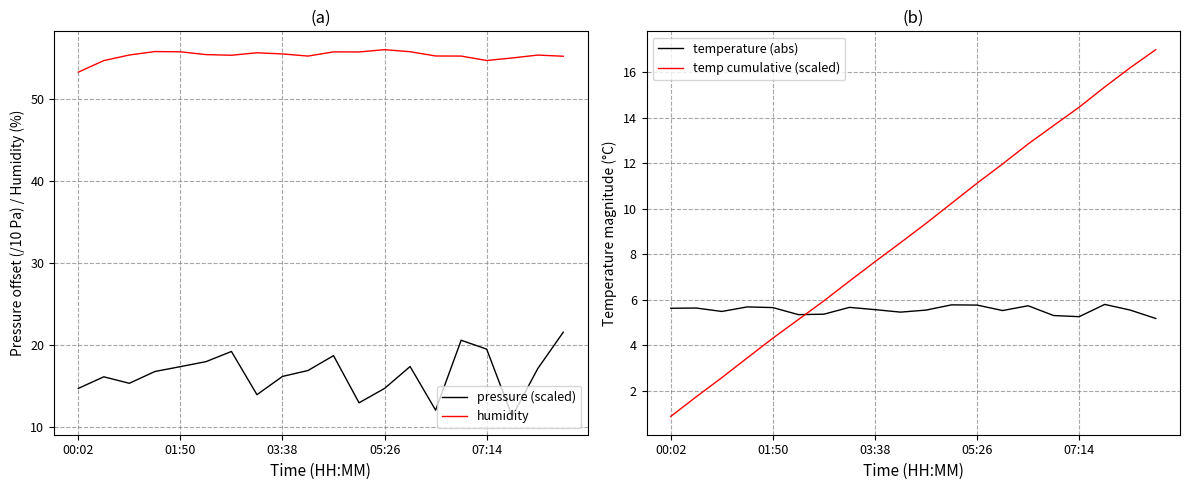

True or false: temperature (abs) and pressure (scaled) cross at least once.

False